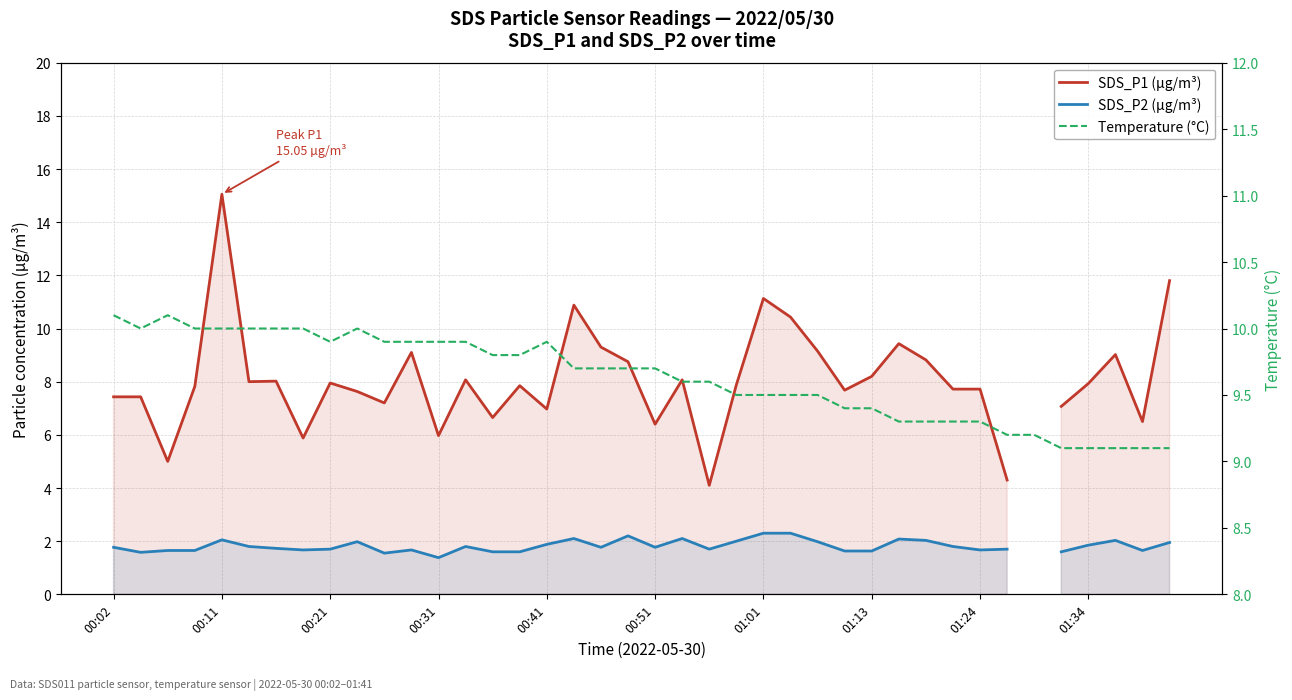

What is the approximate value of SDS_P2 (µg/m³) at 01:34?

1.9